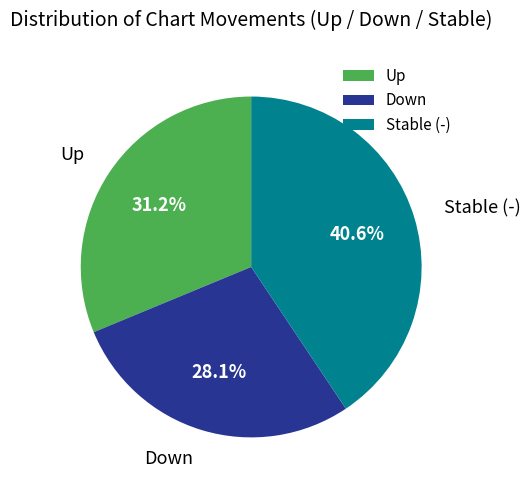

Which category has the biggest portion of the pie?

Stable (-)